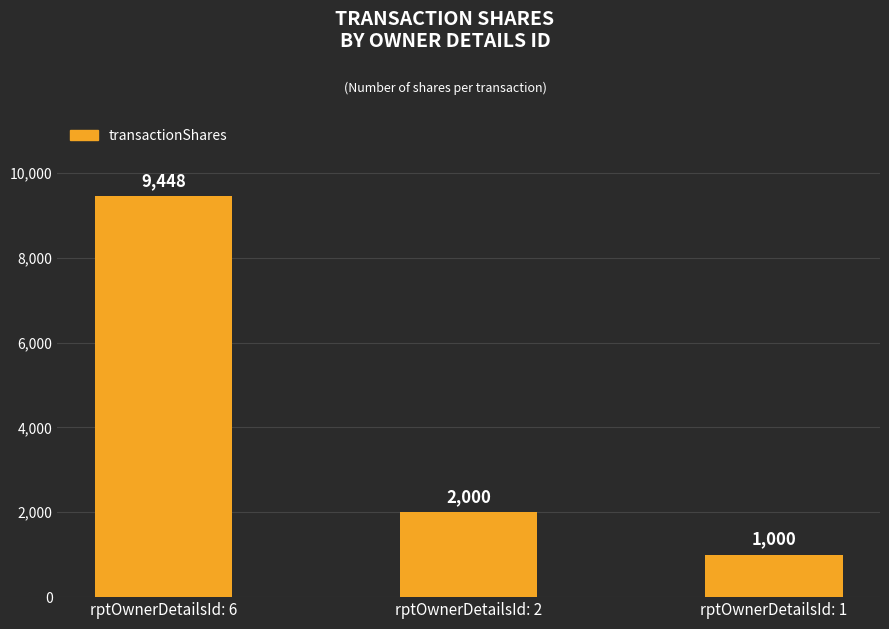

Between rptOwnerDetailsId: 1 and rptOwnerDetailsId: 2, which is larger?

rptOwnerDetailsId: 2